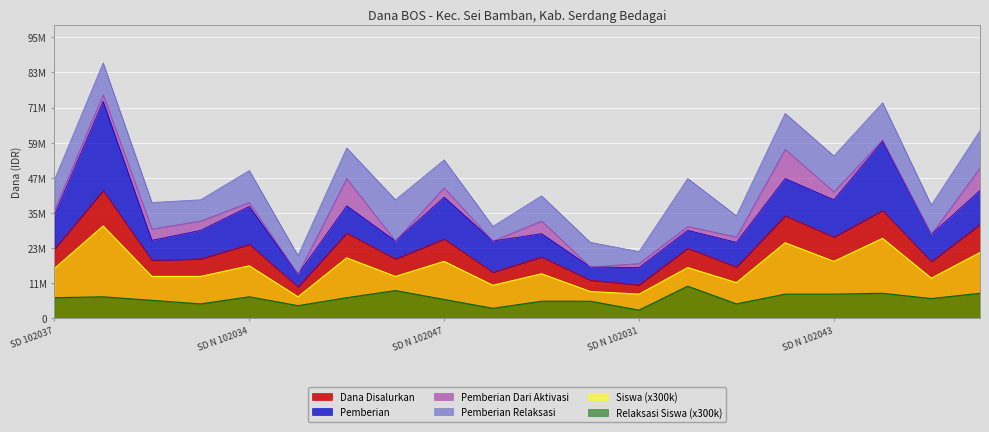

Where is the first local maximum for Pemberian Relaksasi?

SD AD DAKWAH